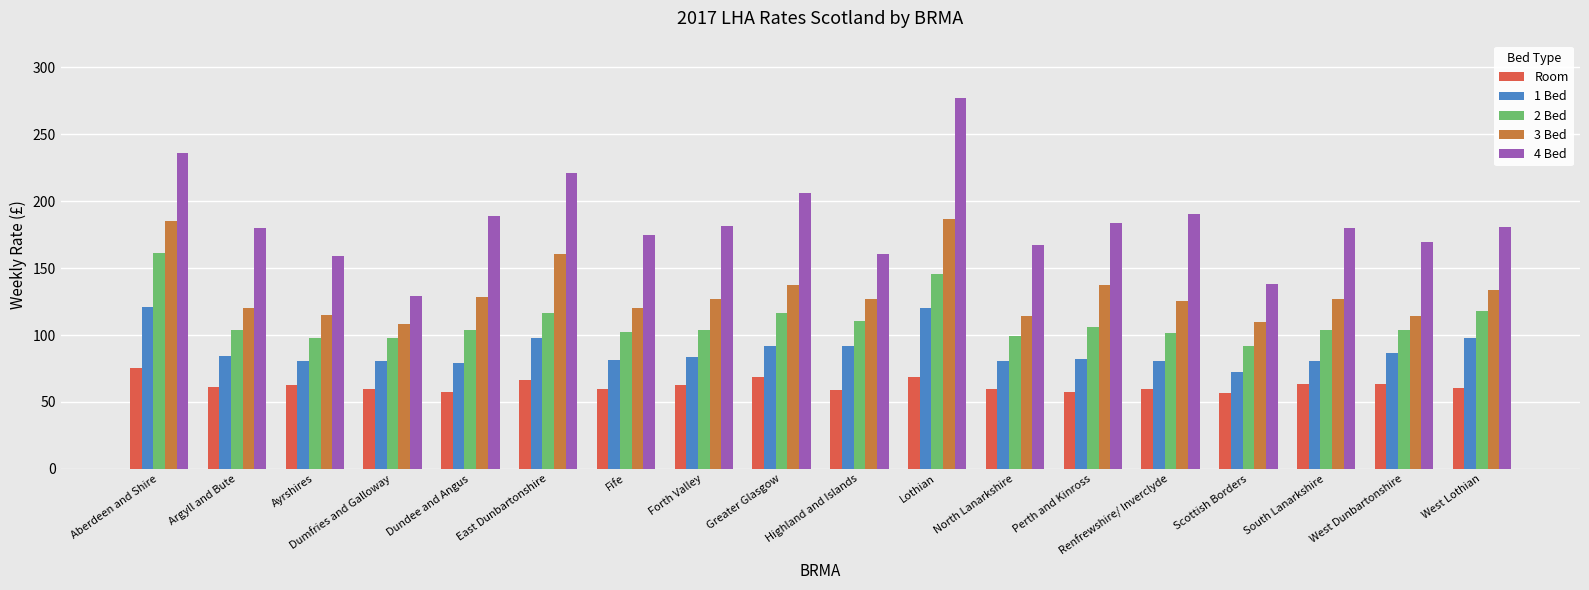

What is the total value across all series at East Dunbartonshire?

662.6